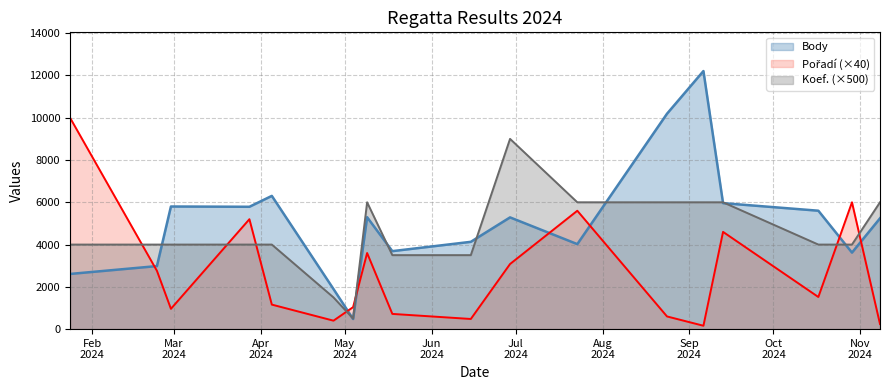

Is the value of Pořadí at 2024-04-27 greater than the value of Koef. at 2024-07-23?

No